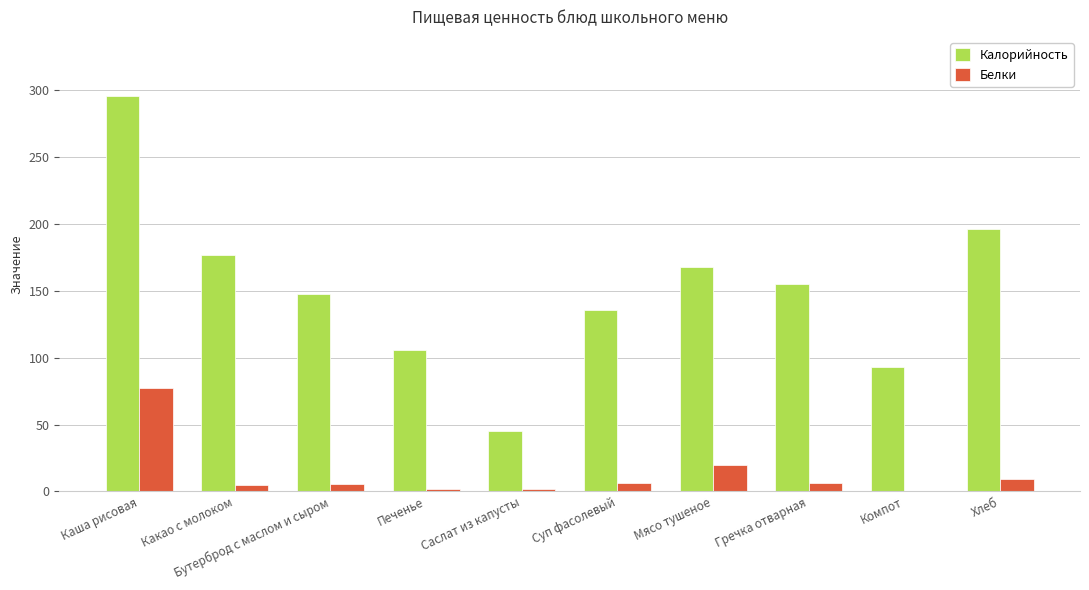

Which series changed the most between Каша рисовая and Какао с молоком?

Калорийность